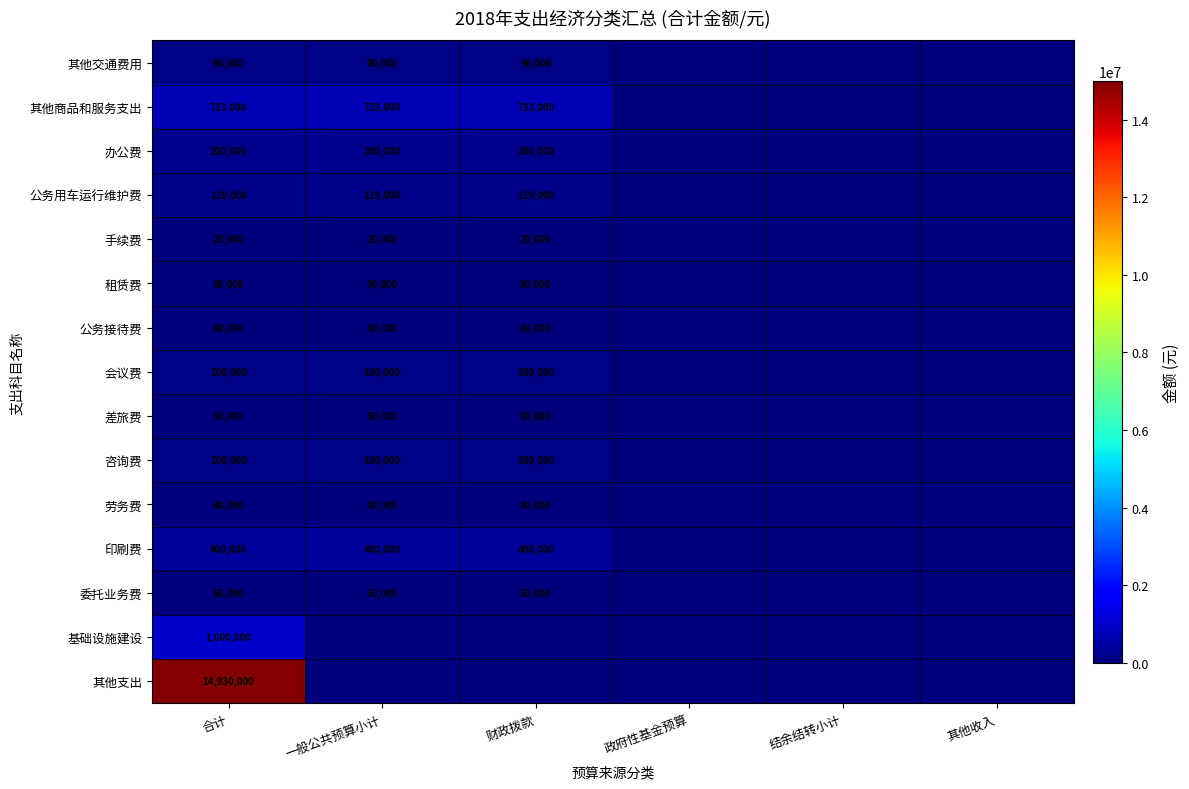

The 差旅费 series shows 83982 at 财政拨款. True or false?

False